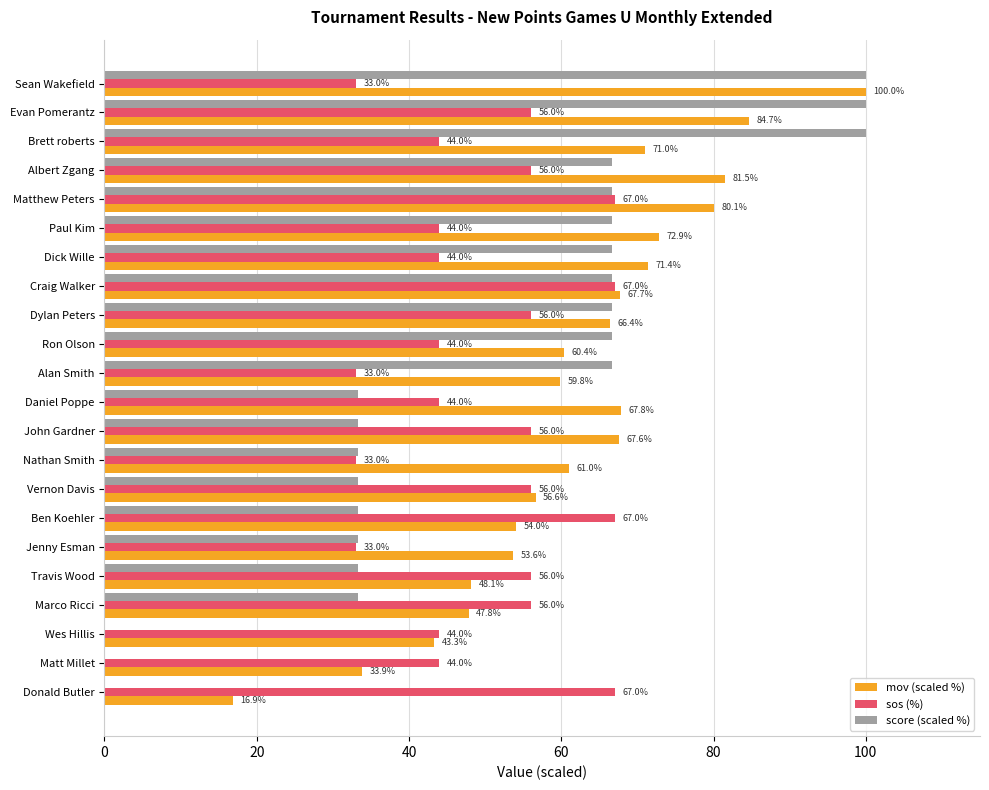

The mov (scaled %) series shows 32.8 at Ron Olson. True or false?

False